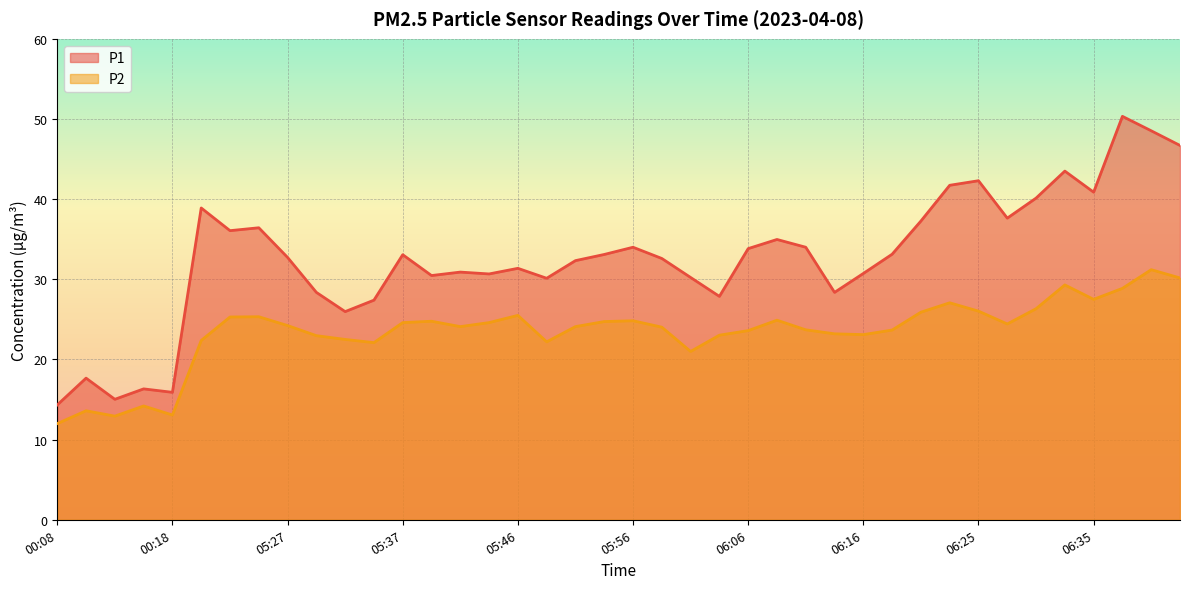

At how many categories does at least one series exceed 41?

6